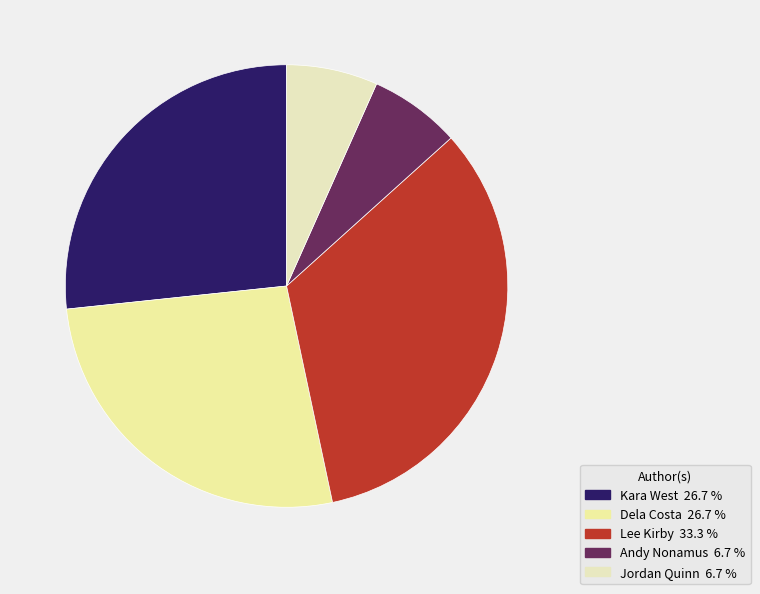

To the nearest percent, what is the difference between the Jordan Quinn and Dela Costa slice percentages?

20%